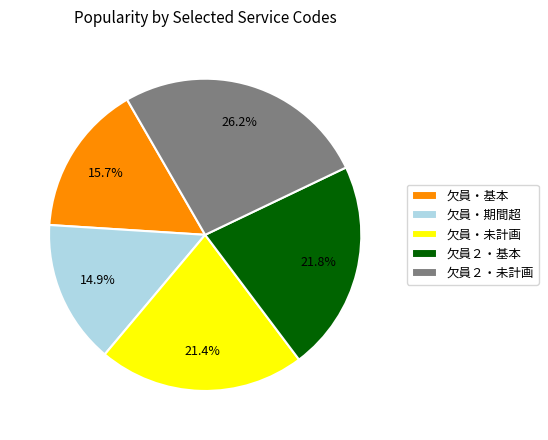

What is the smallest slice in the pie chart?

欠員・期間超